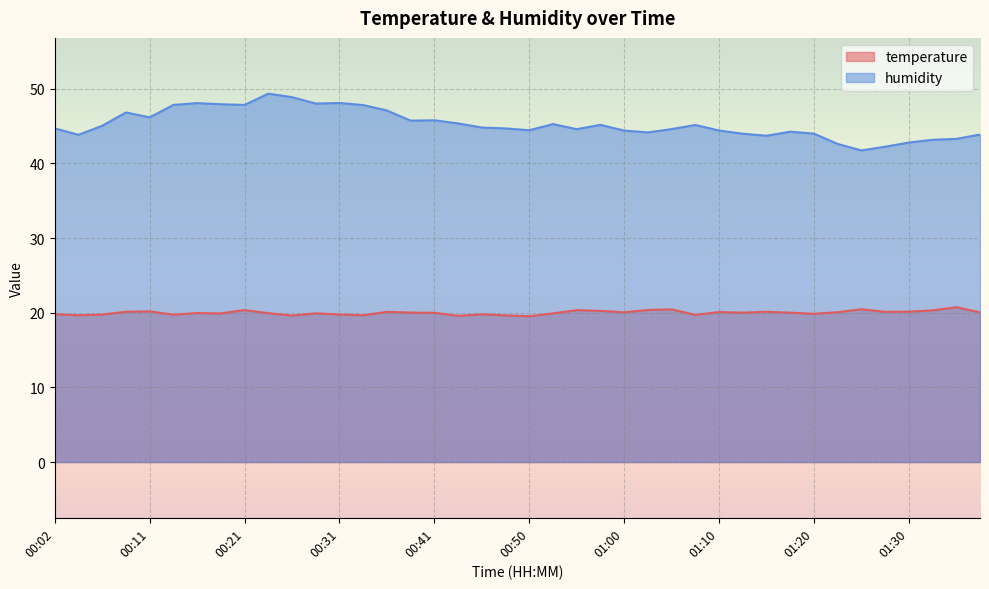

What is the label of the 36th point from the left?

01:27